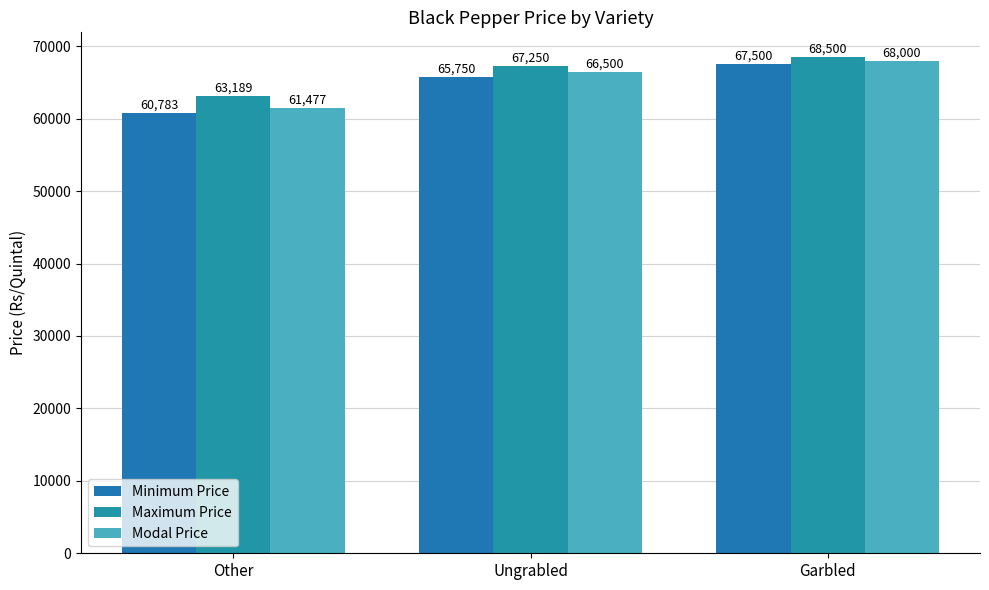

How many values in the Maximum Price series are below 67250?

1